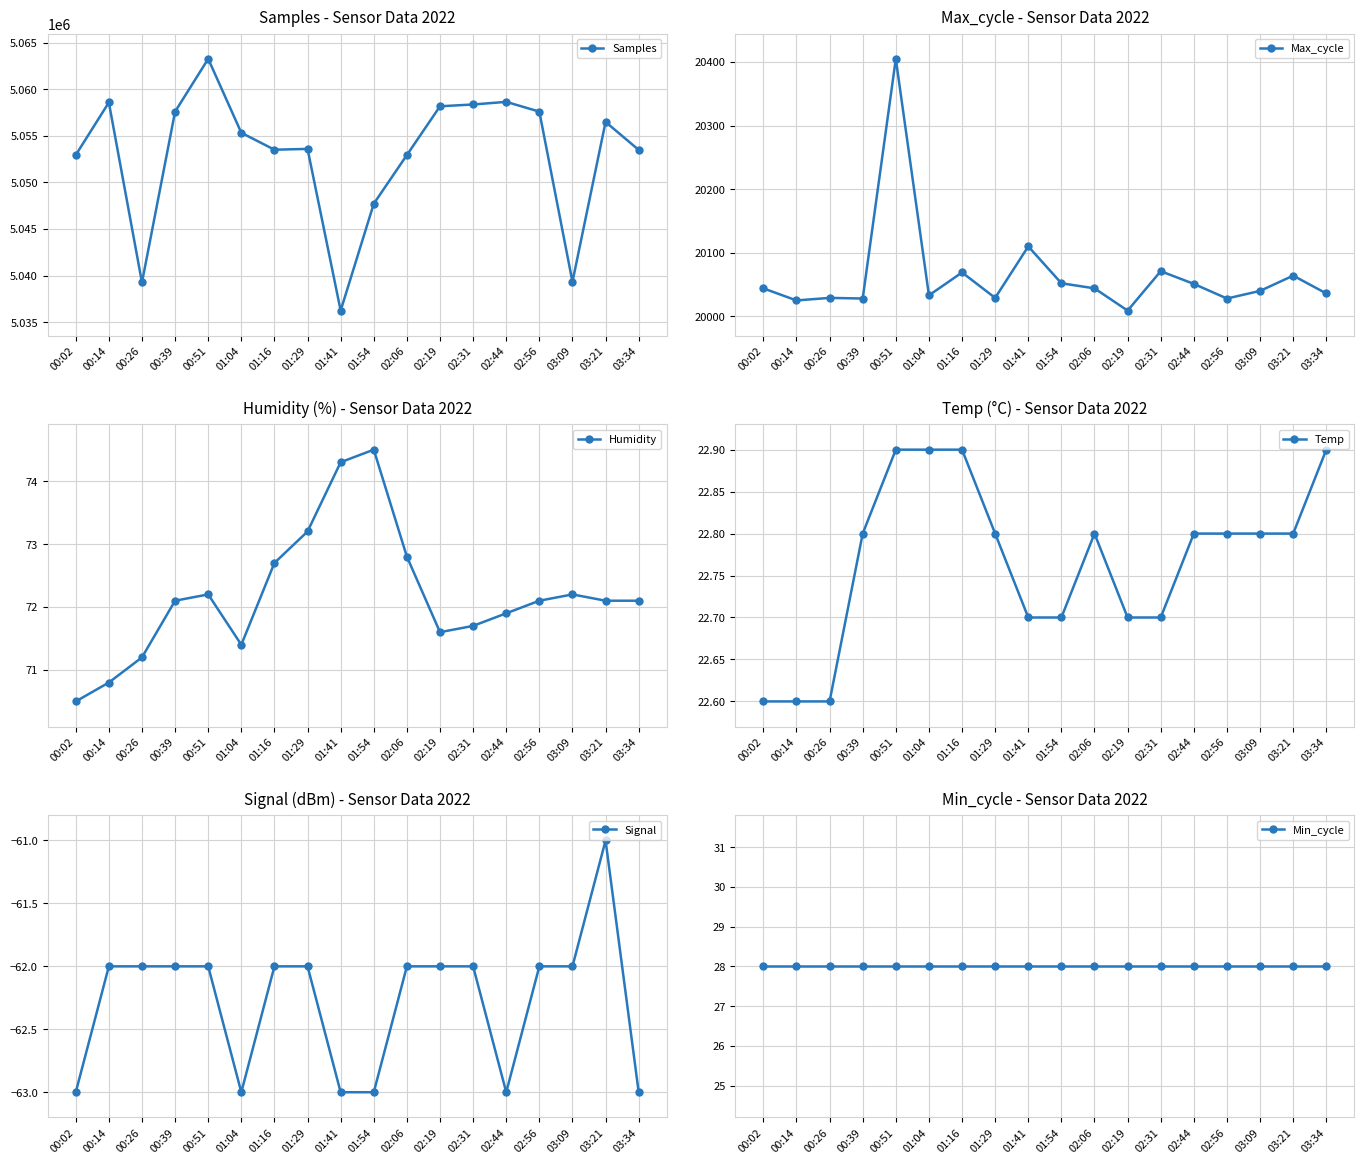

Which series has the widest spread of values?

Samples